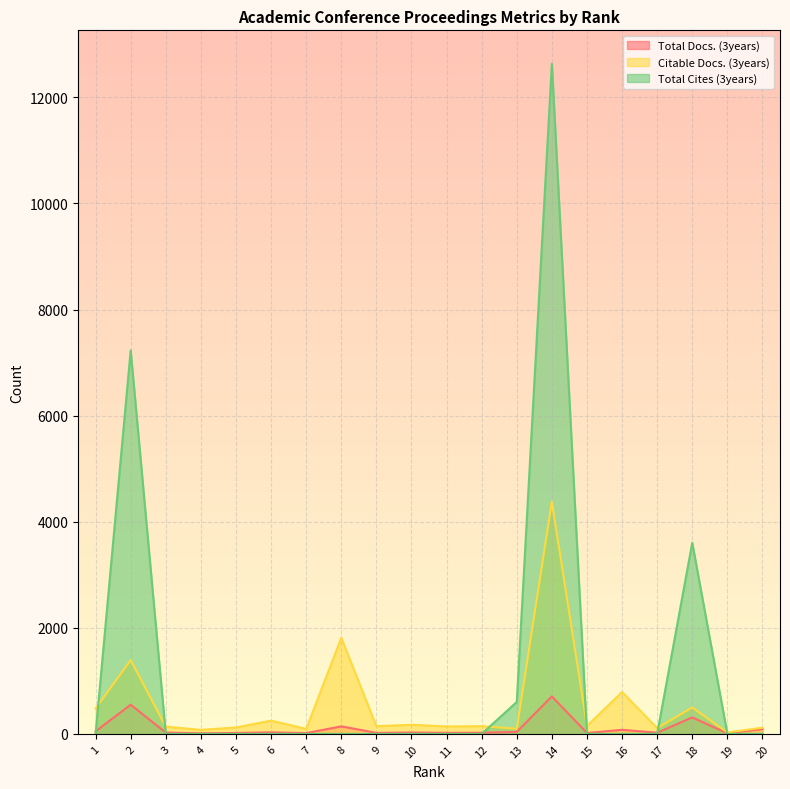

Reading right to left, transcribe all the data shown in this chart.

Total Docs. (3years): 91	11	311	22	77	17	707	38	22	20	26	19	142	15	29	18	11	25	550	50
Citable Docs. (3years): 117	27	499	110	789	151	4381	97	146	140	172	145	1811	94	250	121	76	138	1391	479
Total Cites (3years): 0	0	3603	0	0	0	12633	602	0	0	0	0	0	0	0	0	0	0	7230	0